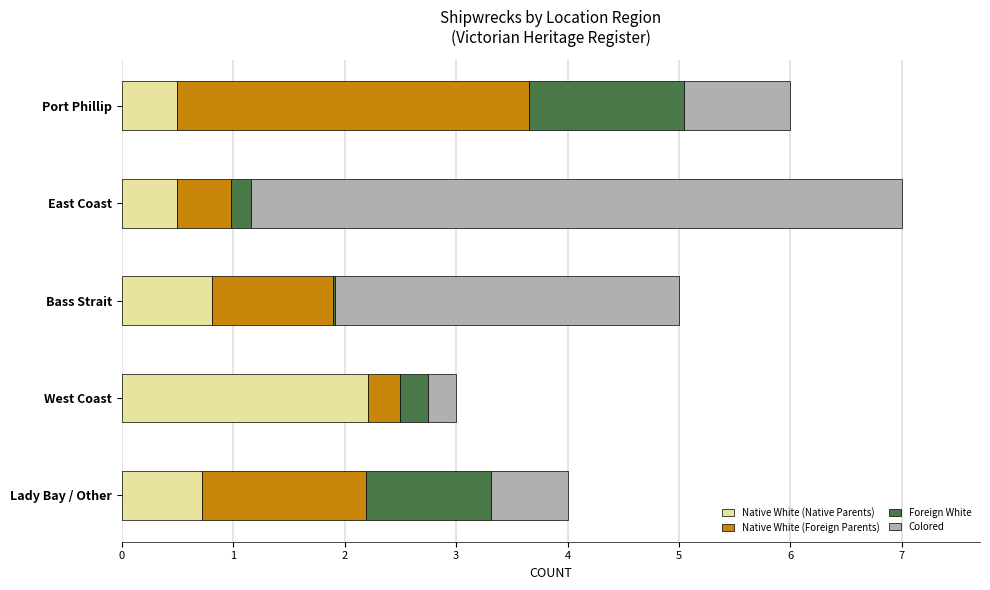

What is the highest value of the Native White (Native Parents) series?

2.2